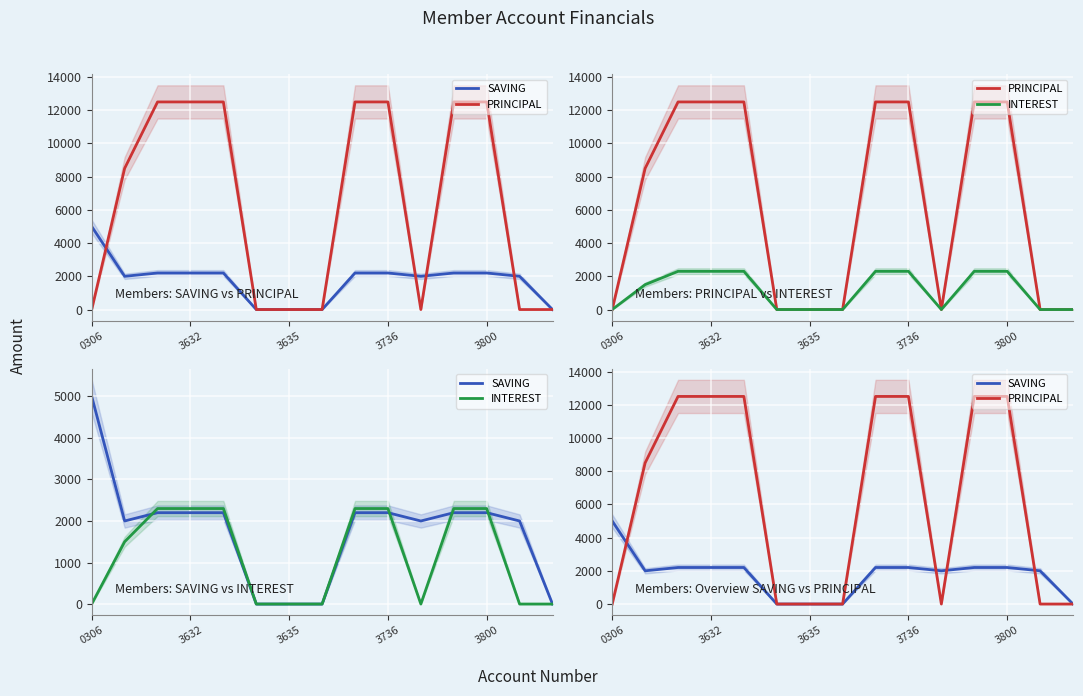

Reading left to right, what are all the values shown in this chart?

SAVING: 5000	2000	2200	2200	2200	0	0	0	2200	2200	2000	2200	2200	2000	0
PRINCIPAL: 0	8500	12500	12500	12500	0	0	0	12500	12500	0	12500	12500	0	0
INTEREST: 0	1500	2300	2300	2300	0	0	0	2300	2300	0	2300	2300	0	0